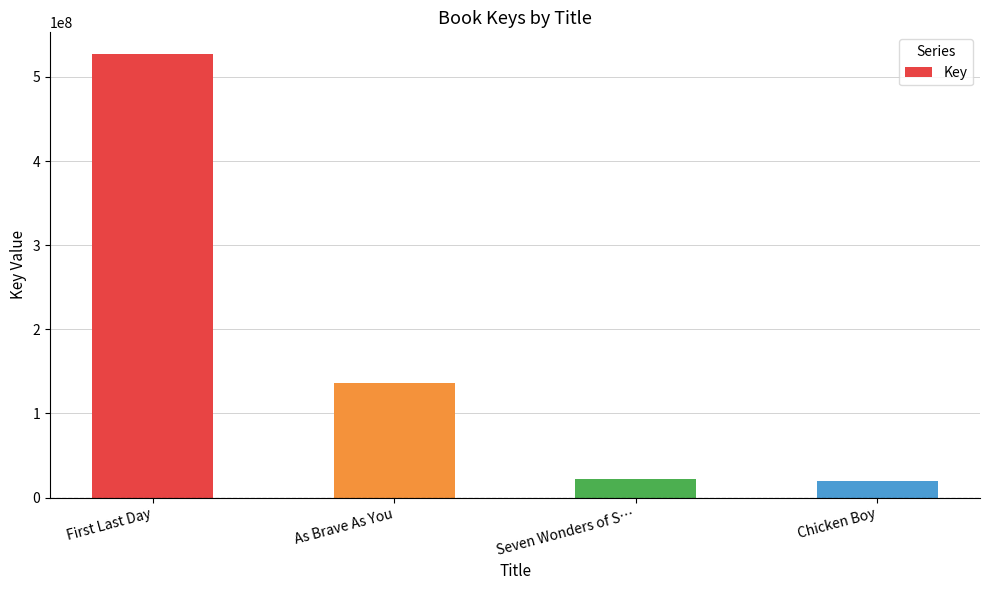

What is the sum of all values?

704905898